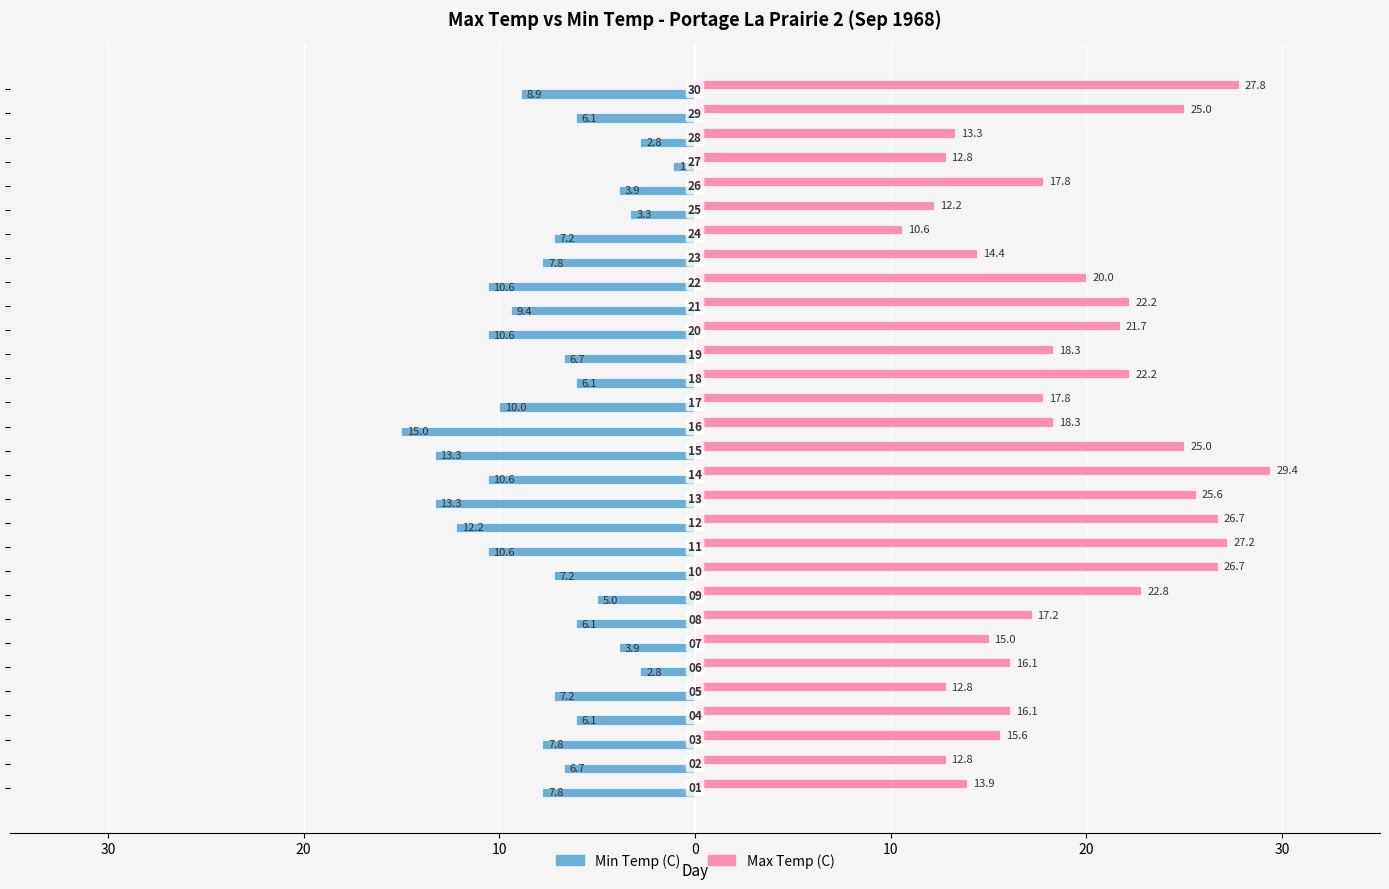

Reading right to left, extract all data points from this chart.

Max Temp (C): 27.8	25.0	13.3	12.8	17.8	12.2	10.6	14.4	20.0	22.2	21.7	18.3	22.2	17.8	18.3	25.0	29.4	25.6	26.7	27.2	26.7	22.8	17.2	15.0	16.1	12.8	16.1	15.6	12.8	13.9
Min Temp (C): -8.9	-6.1	-2.8	-1.1	-3.9	-3.3	-7.2	-7.8	-10.6	-9.4	-10.6	-6.7	-6.1	-10.0	-15.0	-13.3	-10.6	-13.3	-12.2	-10.6	-7.2	-5.0	-6.1	-3.9	-2.8	-7.2	-6.1	-7.8	-6.7	-7.8